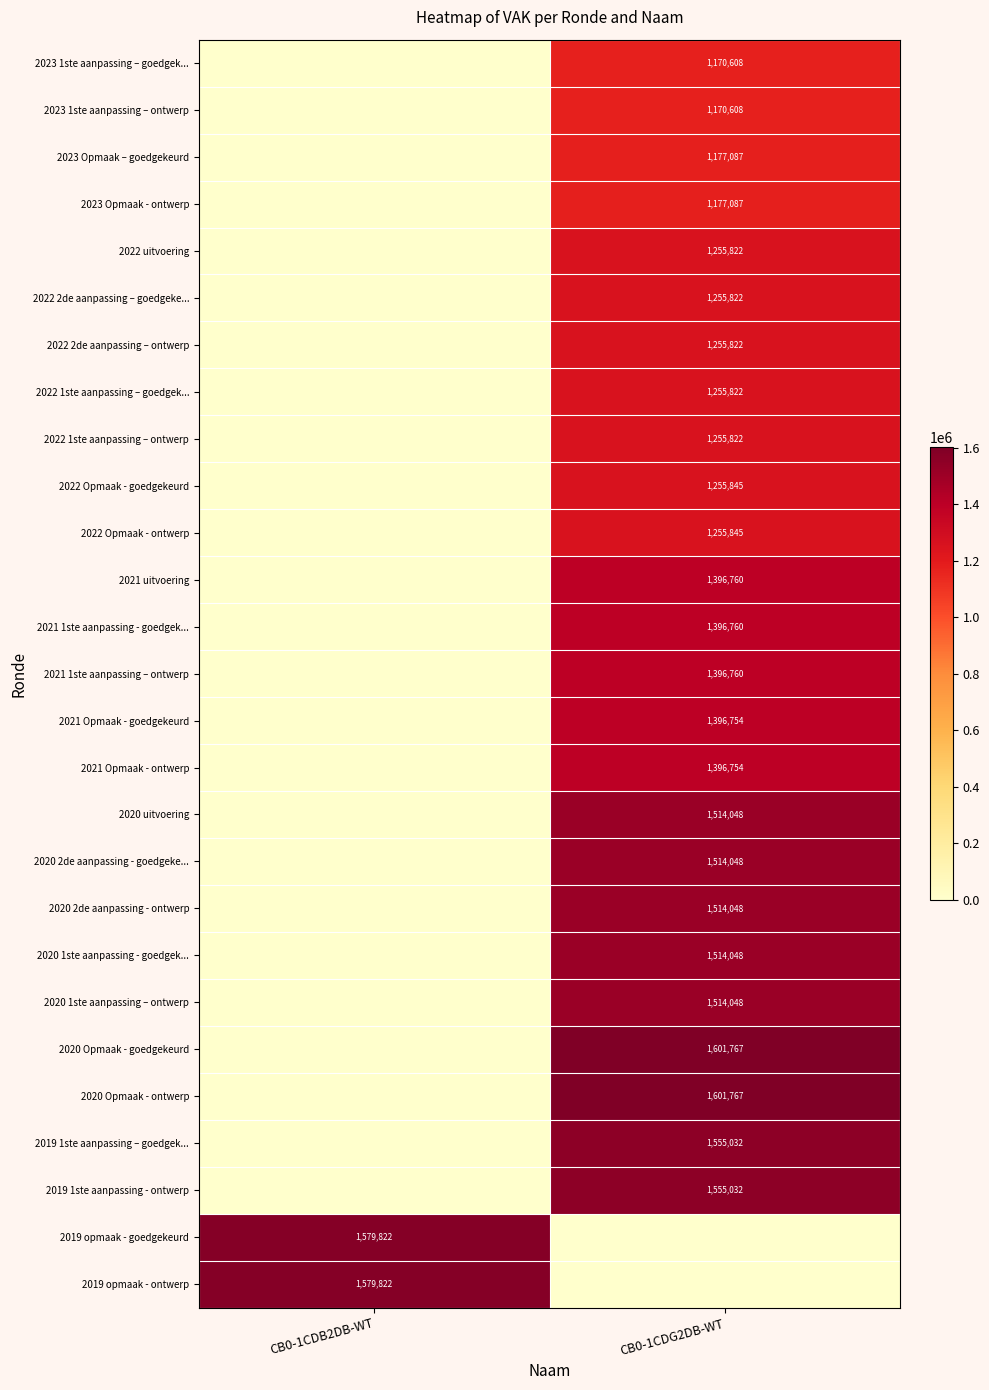

Between CB0-1CDG2DB-WT and CB0-1CDB2DB-WT, which is larger?

CB0-1CDG2DB-WT